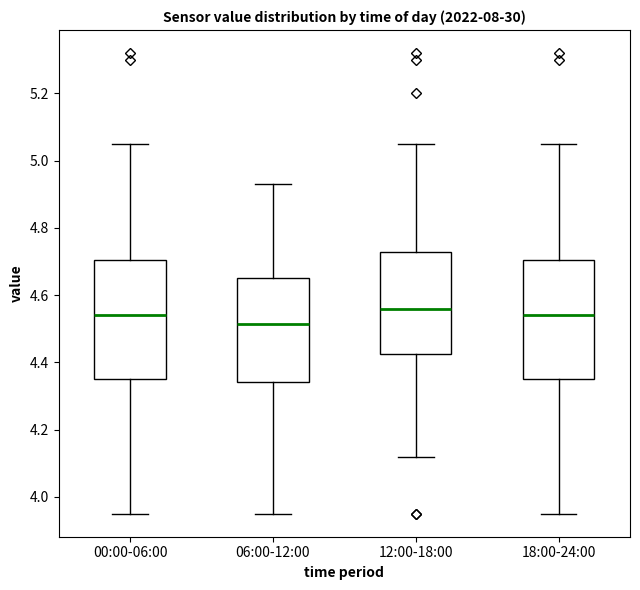

Which box has the highest median line?

12:00-18:00